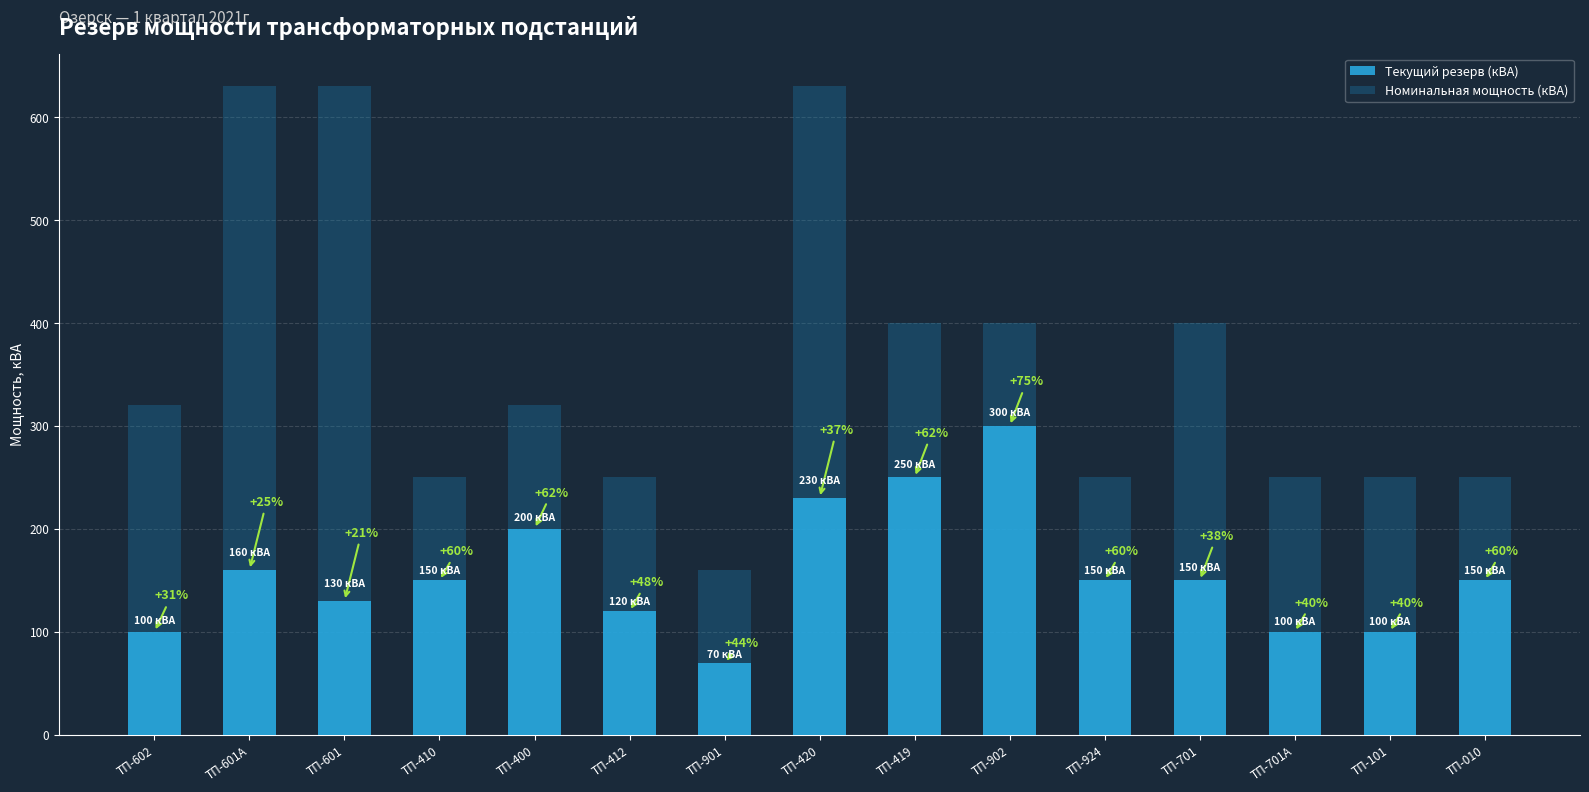

Reading left to right, list all the values displayed in this chart.

Текущий резерв (кВА): ТП-602=100	ТП-601А=160	ТП-601=130	ТП-410=150	ТП-400=200	ТП-412=120	ТП-901=70	ТП-420=230	ТП-419=250	ТП-902=300	ТП-924=150	ТП-701=150	ТП-701А=100	ТП-101=100	ТП-010=150
Номинальная мощность (кВА): ТП-602=320	ТП-601А=630	ТП-601=630	ТП-410=250	ТП-400=320	ТП-412=250	ТП-901=160	ТП-420=630	ТП-419=400	ТП-902=400	ТП-924=250	ТП-701=400	ТП-701А=250	ТП-101=250	ТП-010=250